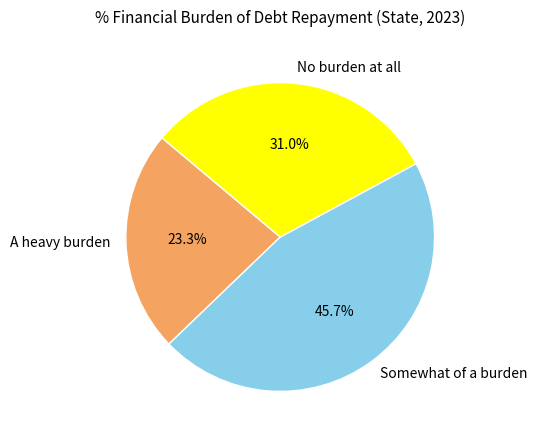

To the nearest percent, what is the average slice percentage?

33%